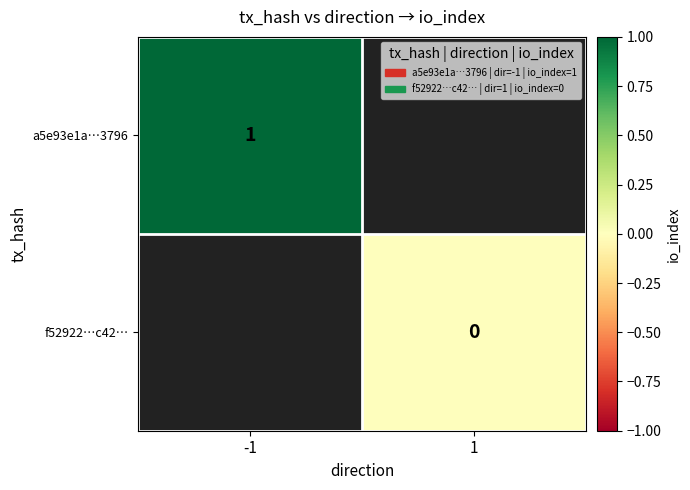

The value of a5e93e1a…3796 at -1 is 1. True or false?

True